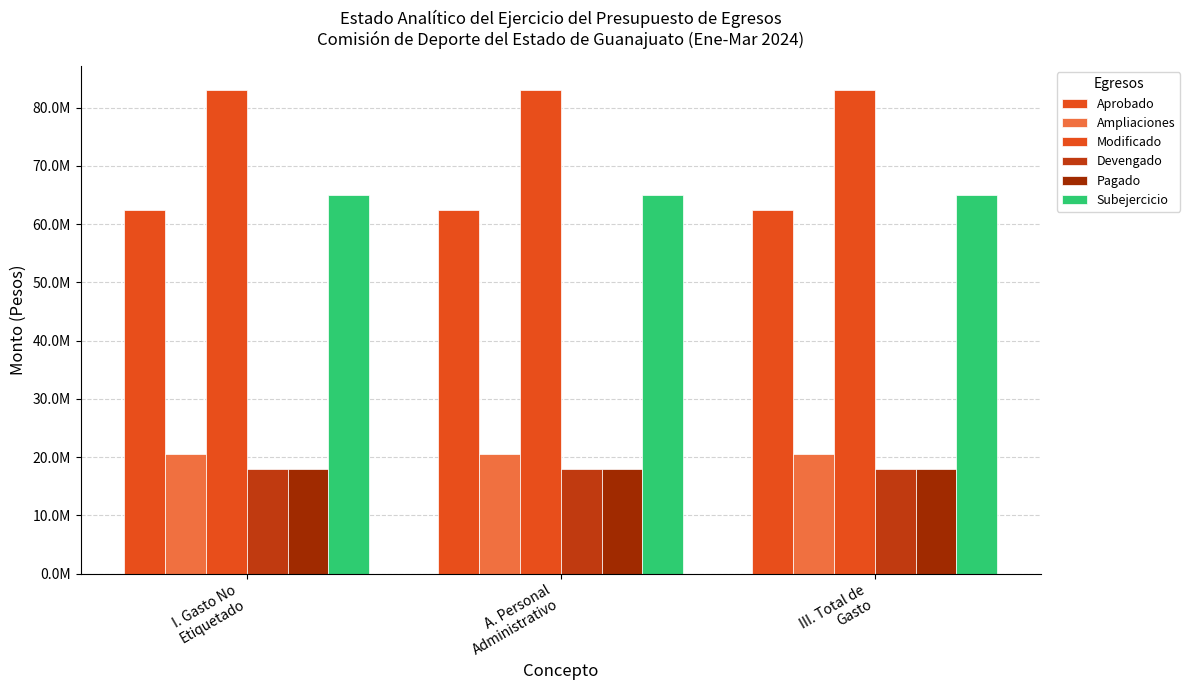

Does the chart contain stacked bars?

No